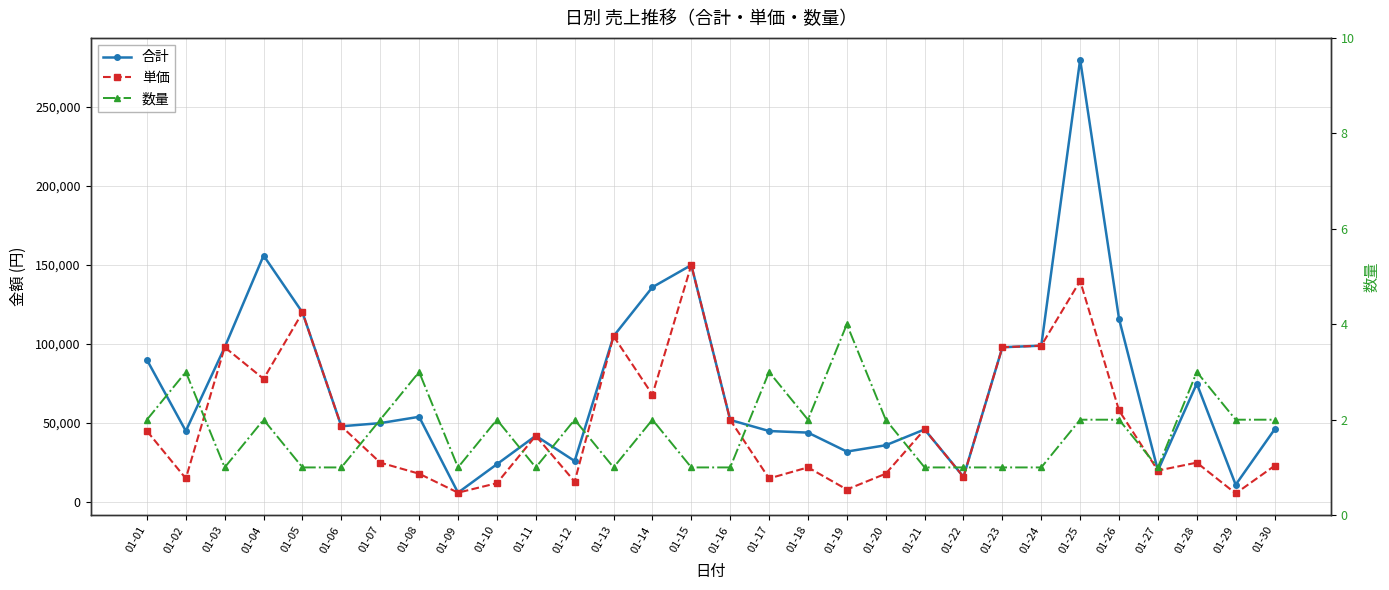

What is the sum of the 数量 values at 01-04 and 01-07?

4